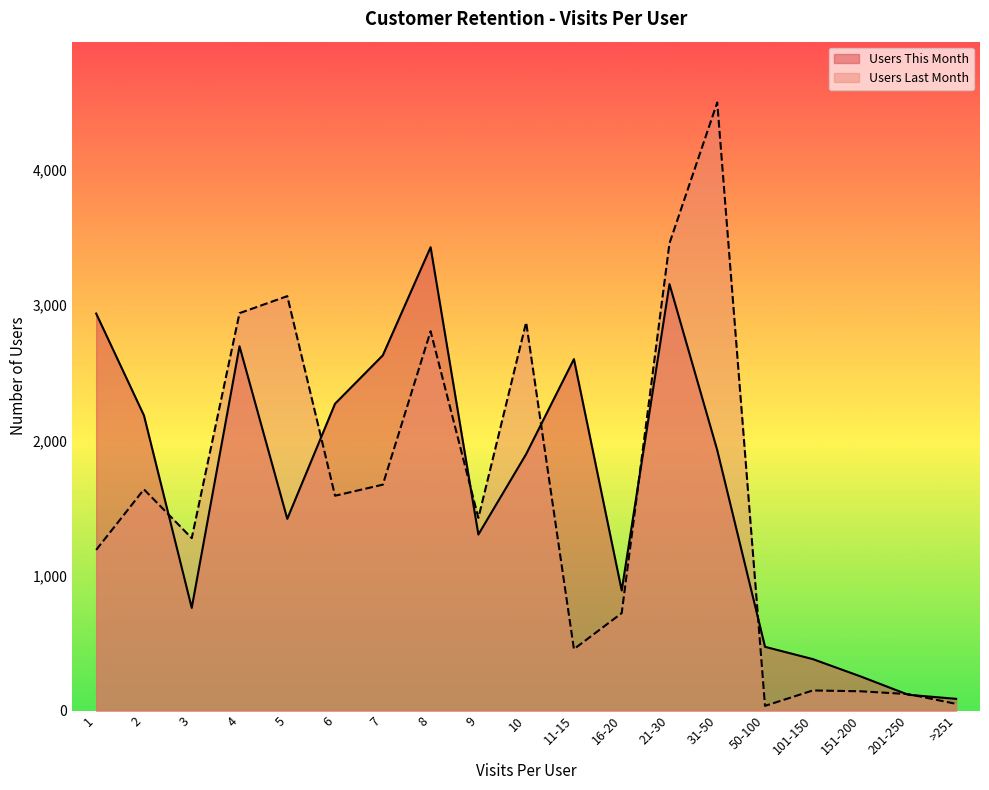

True or false: Users Last Month has more than 0 points higher than both neighbors.

True